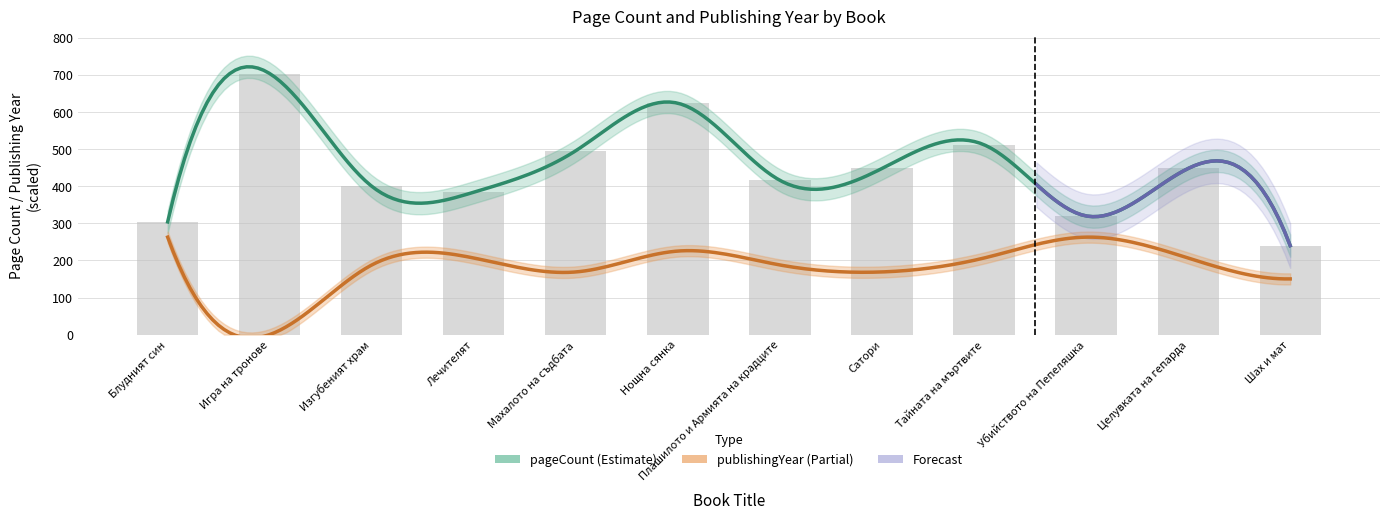

Between Изгубеният храм and Убийството на Пепеляшка, which is larger?

Изгубеният храм